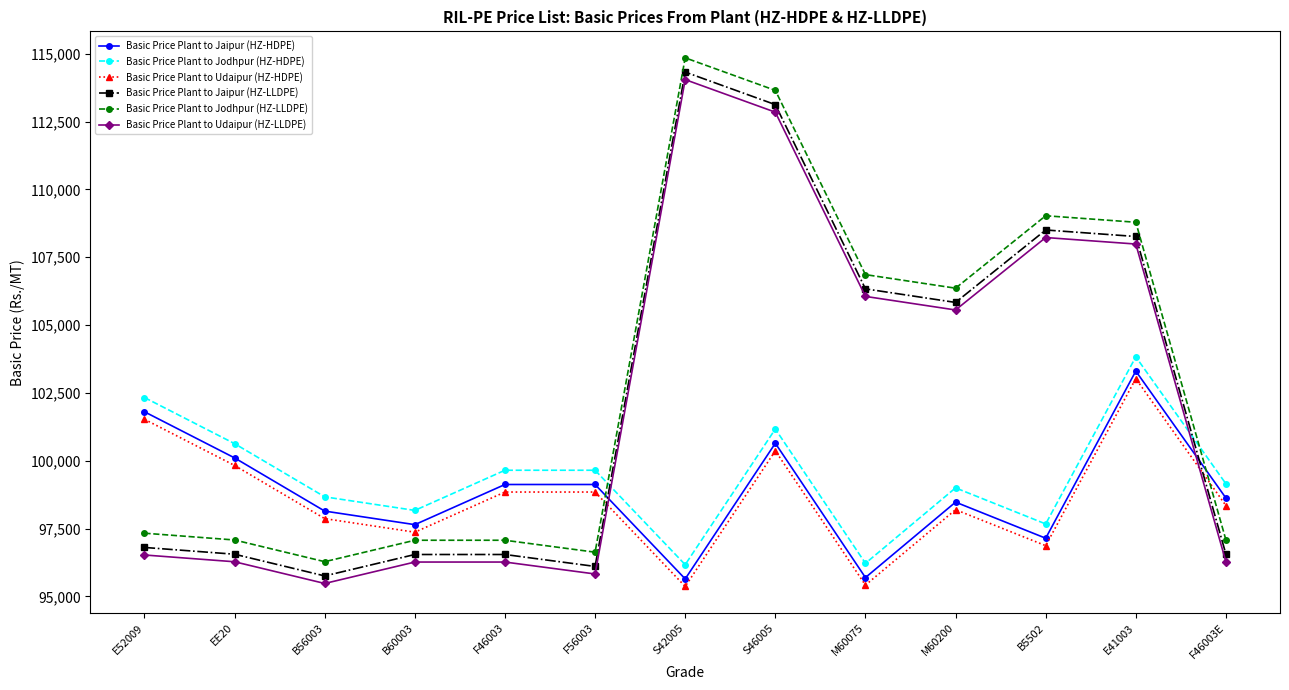

What is the label of the 1st point from the right?

F46003E